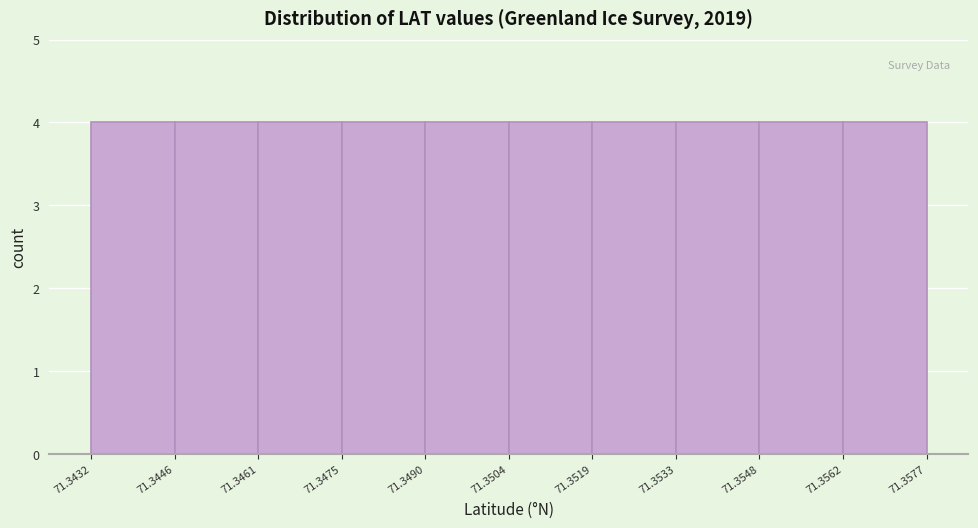

Reading left to right, list every bar in this chart as the range it spans on the x-axis followed by its height. The values are not printed on the chart, so give them approximately, as read against the axis.

71.3432 to 71.3446: 4
71.3446 to 71.3461: 4
71.3461 to 71.3475: 4
71.3475 to 71.3490: 4
71.3490 to 71.3504: 4
71.3504 to 71.3519: 4
71.3519 to 71.3533: 4
71.3533 to 71.3548: 4
71.3548 to 71.3562: 4
71.3562 to 71.3577: 4